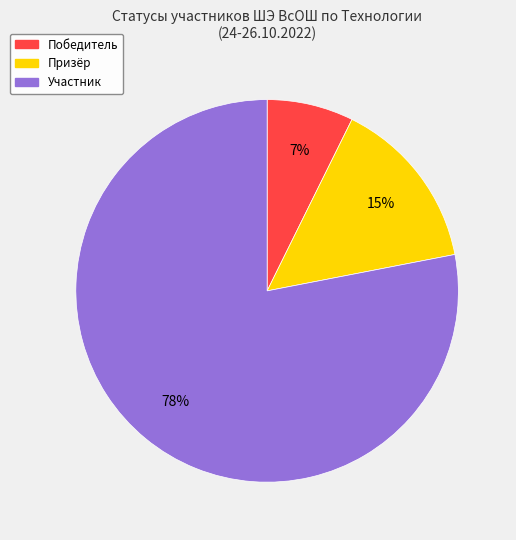

Rank the categories by value from highest to lowest.

Участник, Призёр, Победитель